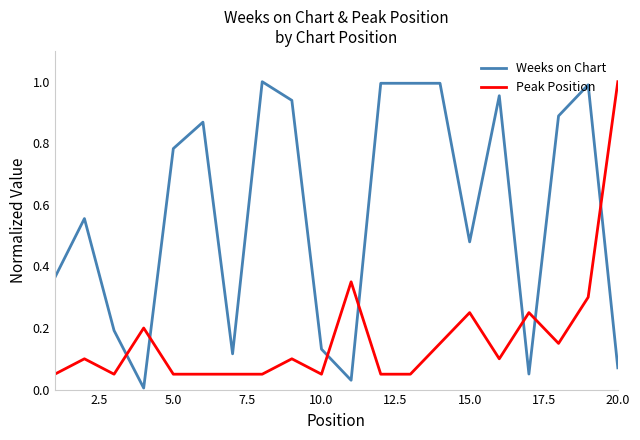

How many intersections are there between Weeks on Chart and Peak Position?

7